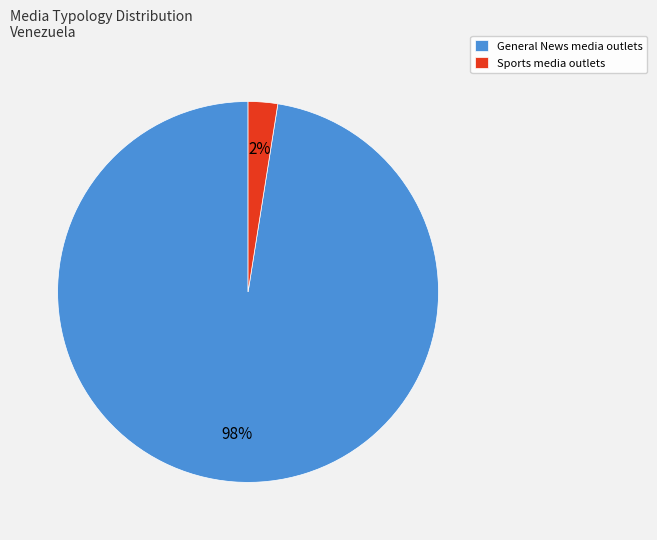

To the nearest percent, what is the average slice percentage?

50%